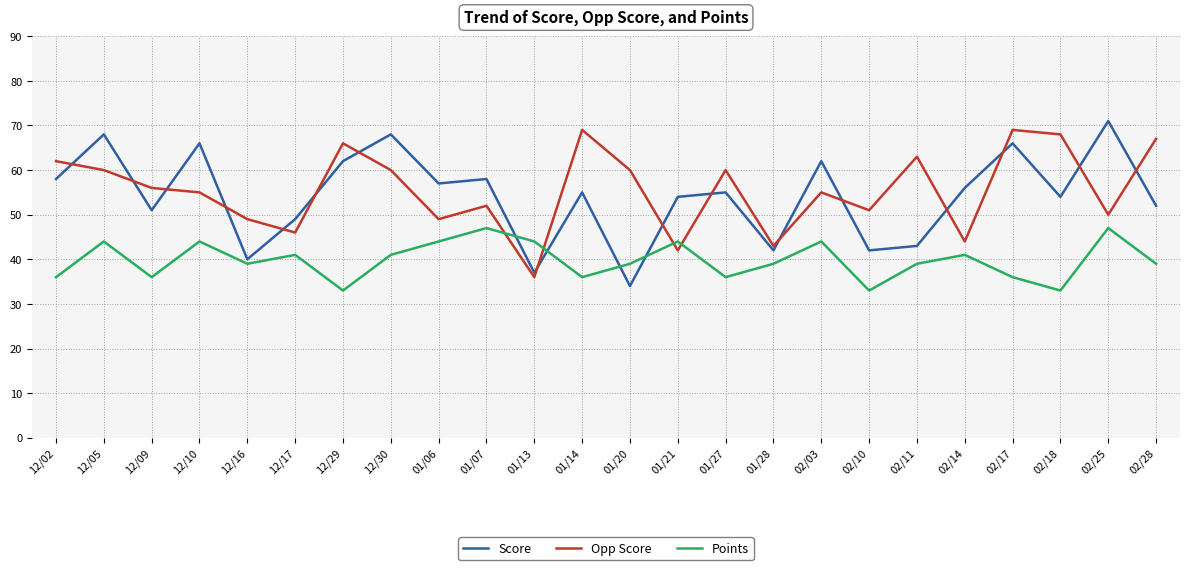

The Opp Score series shows 101 at 02/17. True or false?

False